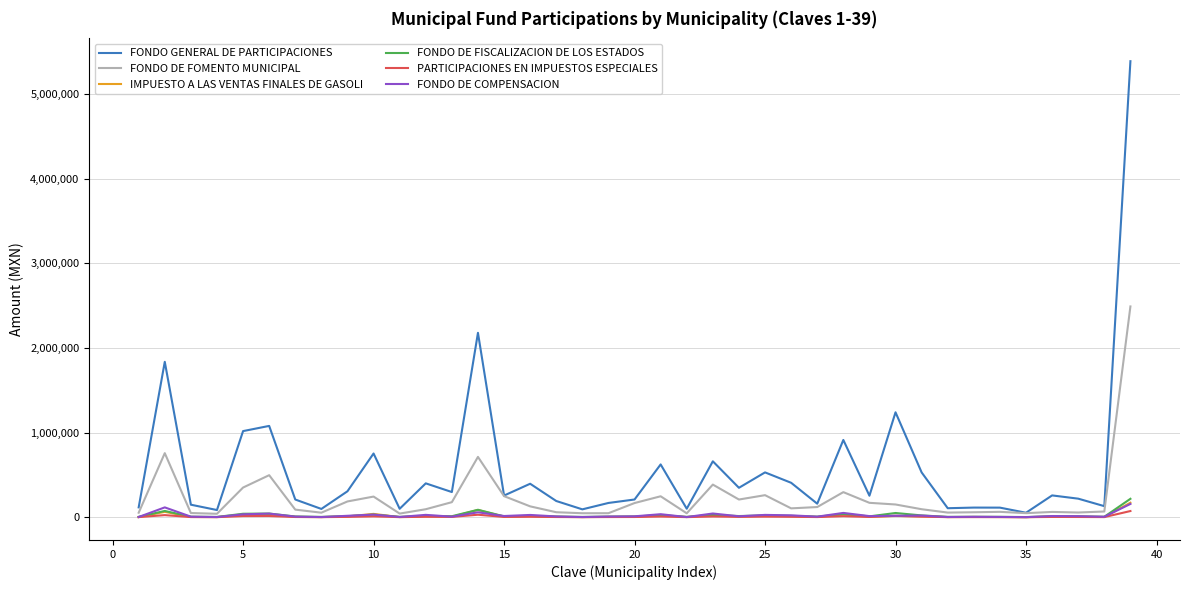

Which series has the largest total across all categories?

FONDO GENERAL DE PARTICIPACIONES